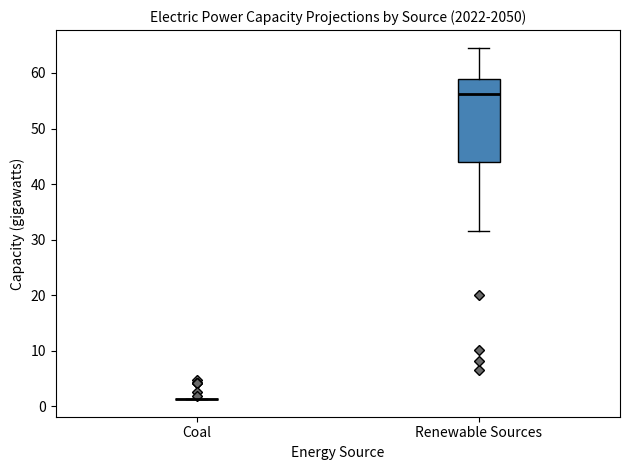

Reading left to right, transcribe this box plot: for each box, give where its median line is, the range the box spans, and where its two whiskers end, as read against the y-axis. The values are not printed on the chart, so give them approximately, as read against the axis.

Coal: box collapsed to a line at 1, whiskers 1 to 1
Renewable Sources: median 56, box 44 to 59, whiskers 32 to 65